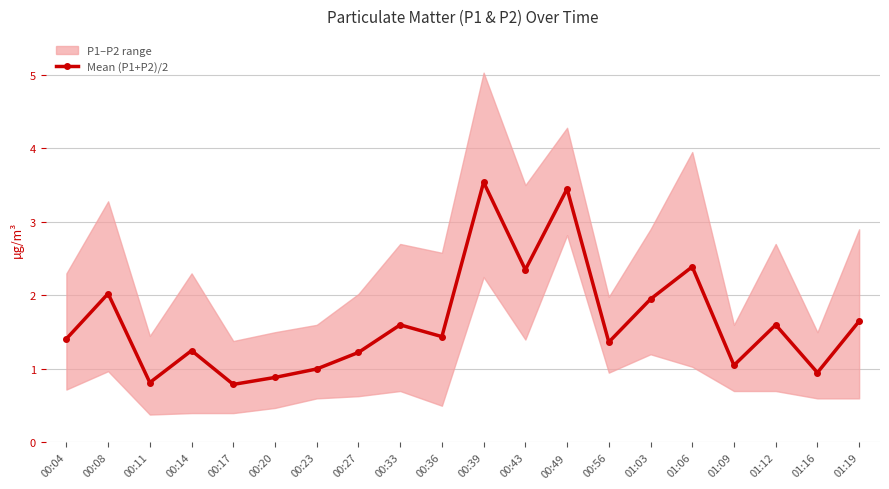

Which has a higher value, 00:49 or 00:14?

00:49